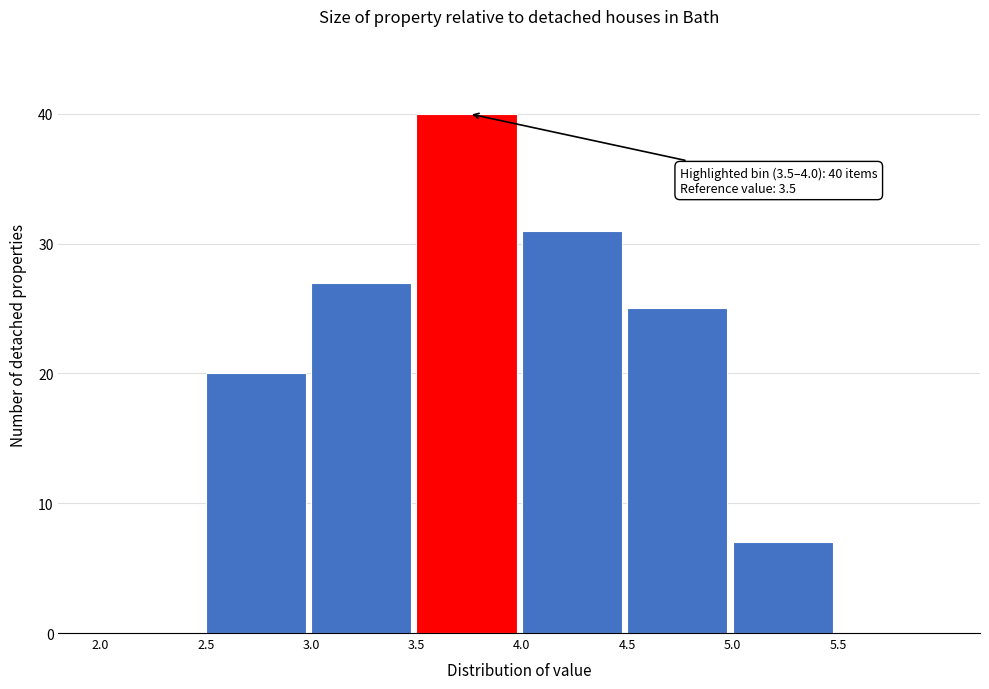

Over which range of the x-axis is the bar tallest?

3.5 to 4.0